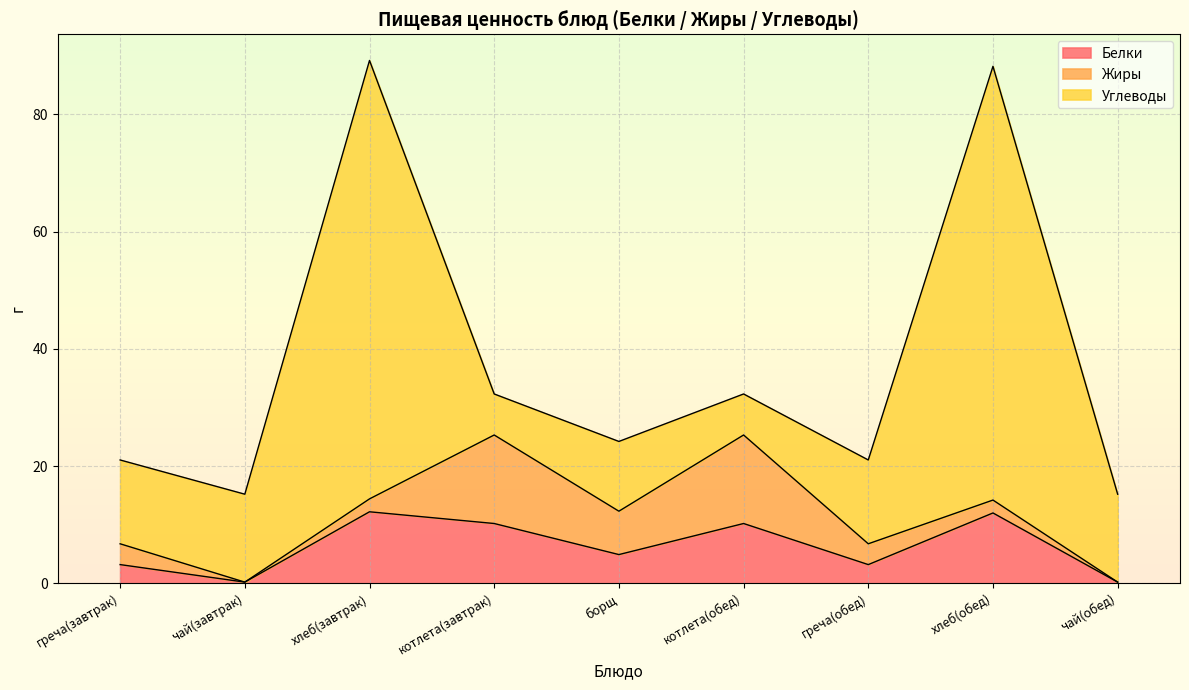

Which label corresponds to the largest value in the chart?

хлеб(завтрак)